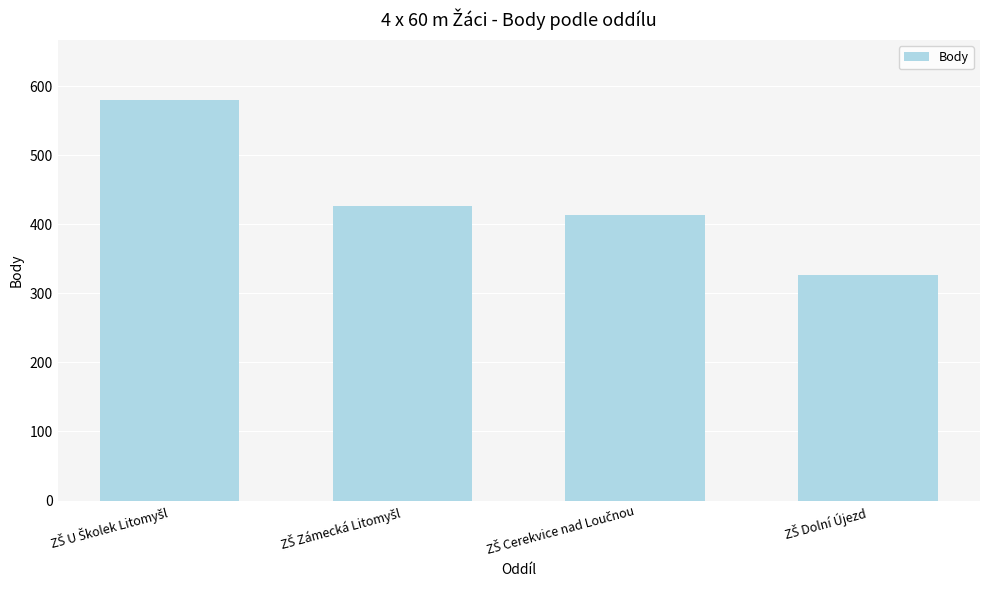

What is the sum of all values?

1746